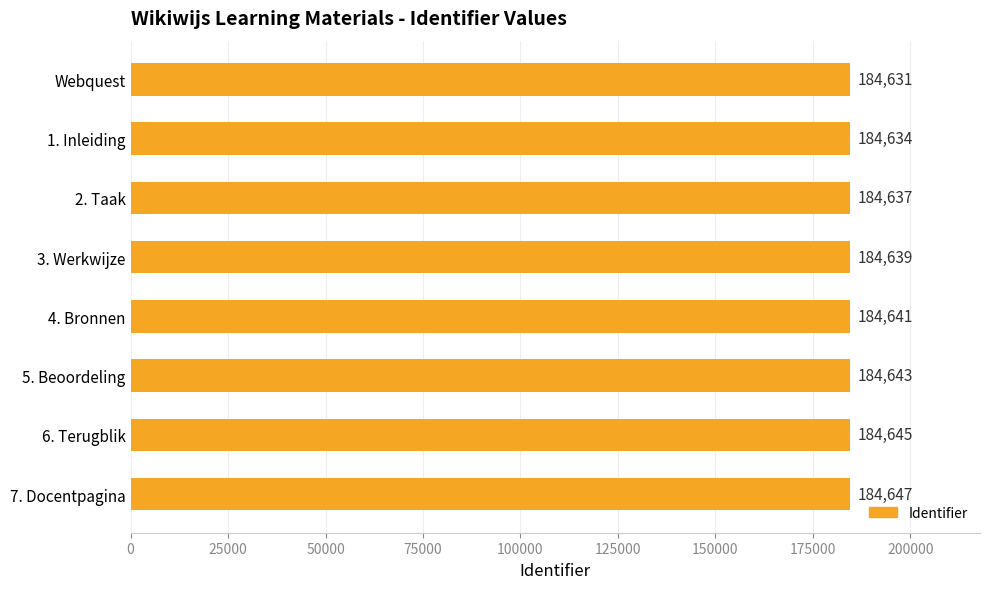

Where is the data nearest to the value 184639?

3. Werkwijze